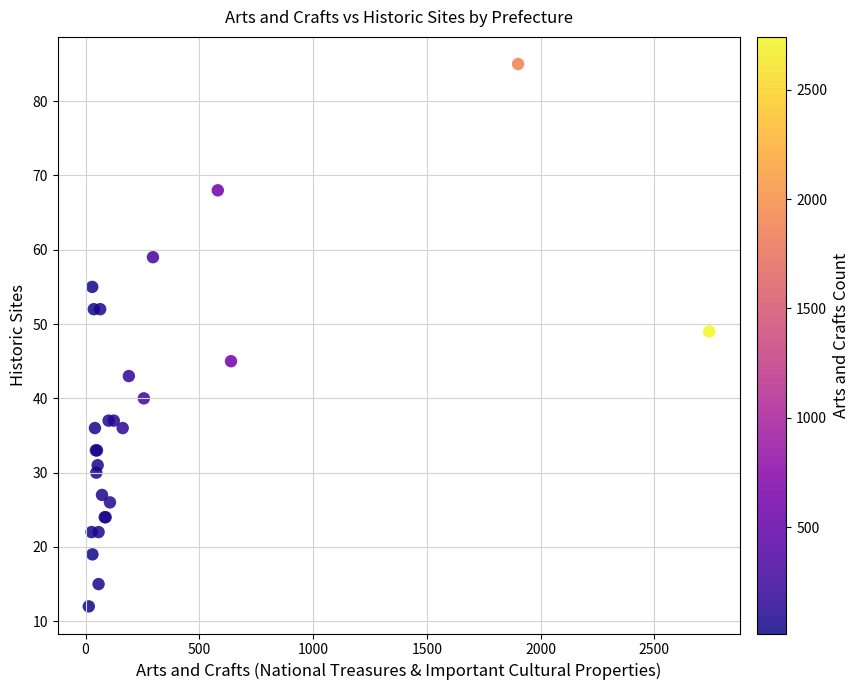

What Y value in the scatter plot is closest to 48?

49